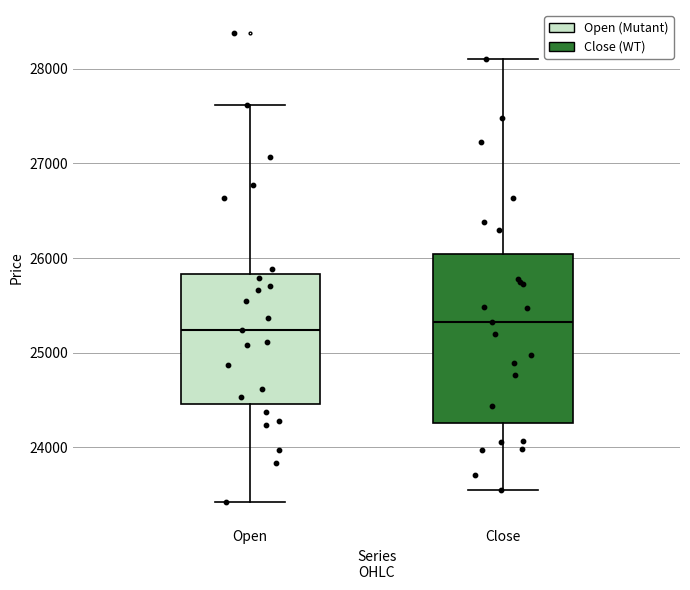

Comparing the boxes themselves (not the whiskers), which one is the tallest?

Close